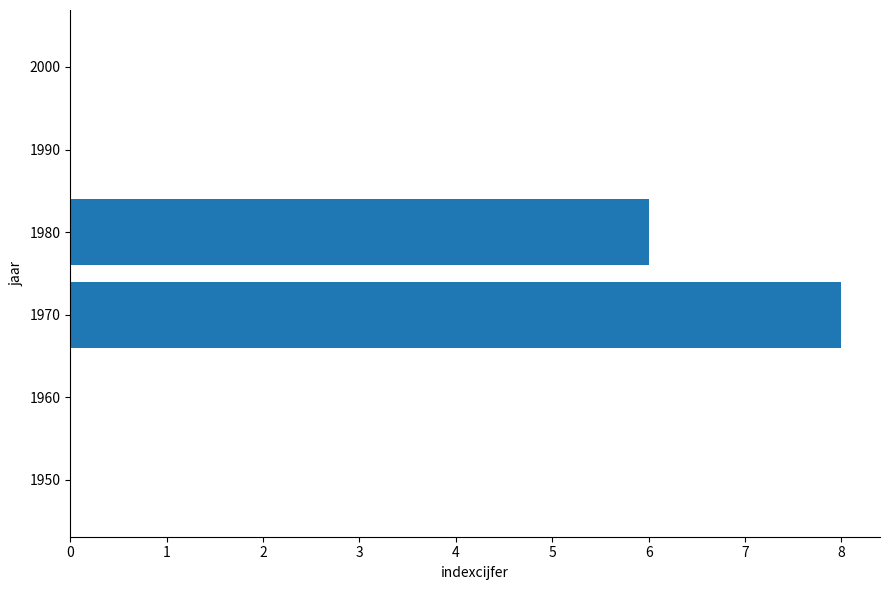

Count the number of categories in the chart.

6